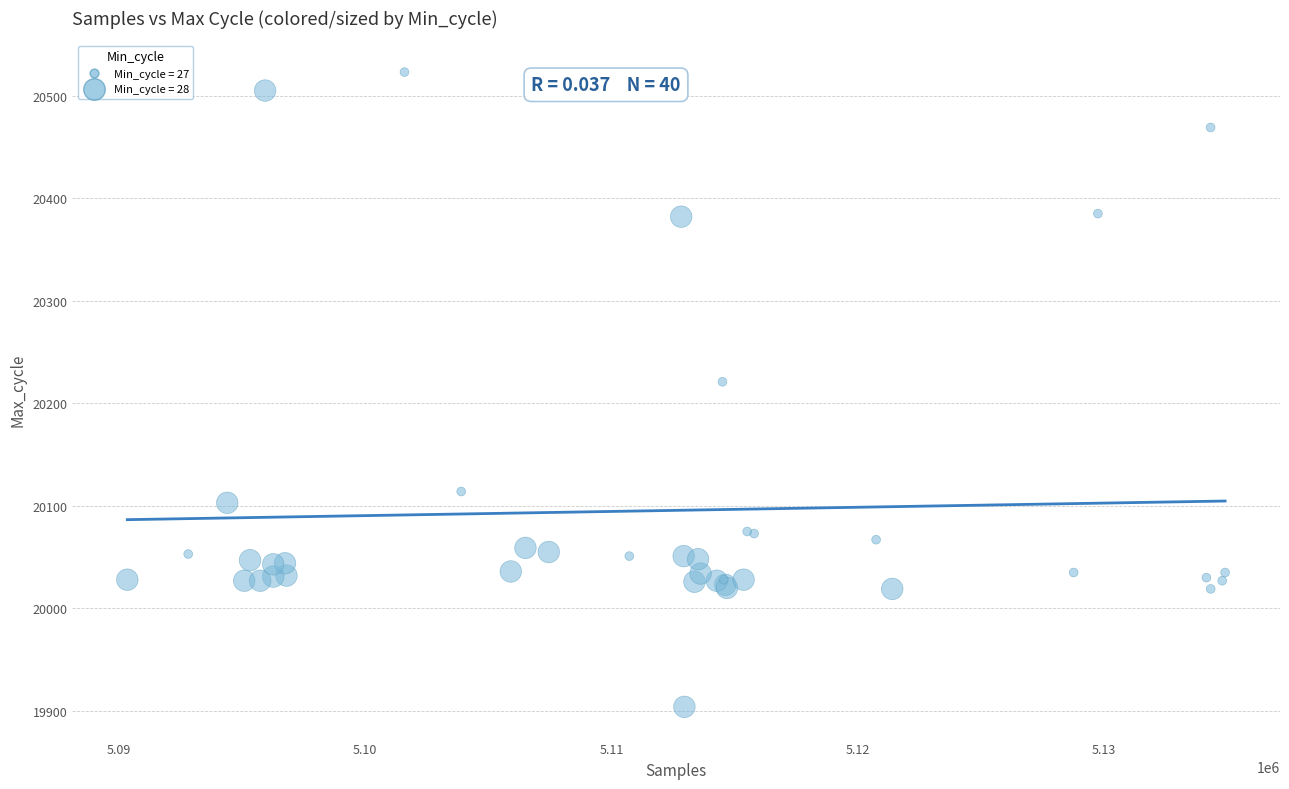

What Y value in the scatter plot is closest to 20213?

20221